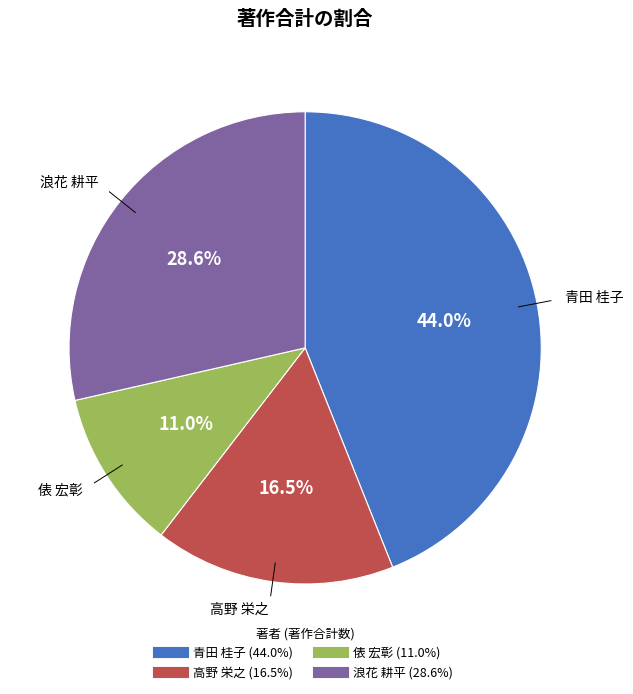

Is there any slice that represents more than half of the pie?

No